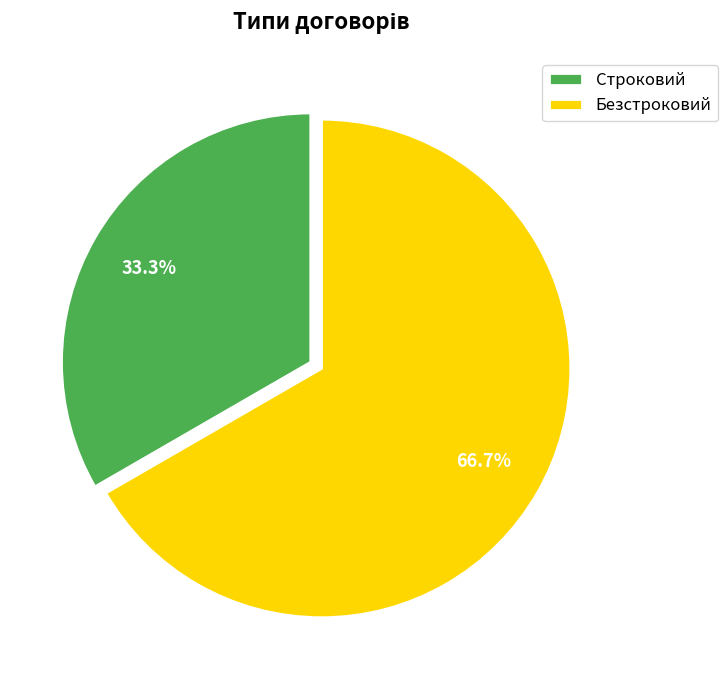

Does Безстроковий represent more than half of the total?

Yes